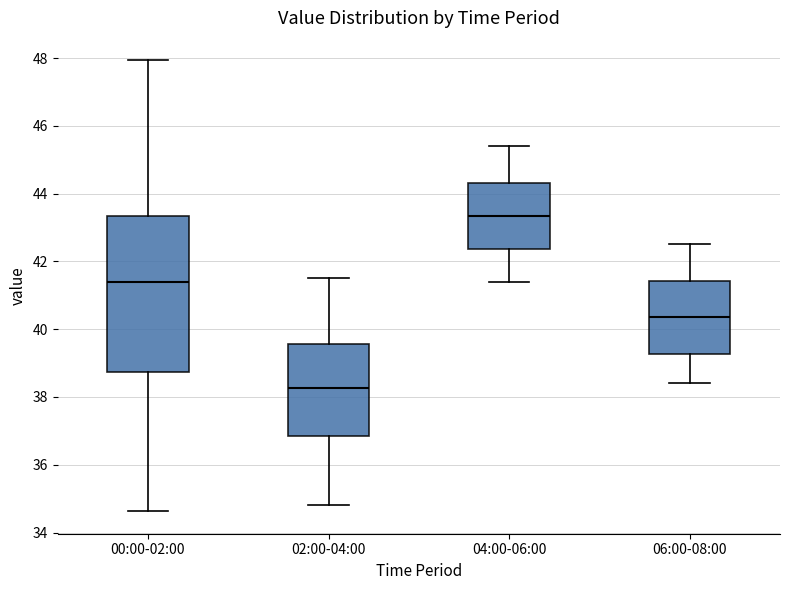

Reading left to right, read every box against the y-axis: the position of its median line, the range the box covers, and the ends of its whiskers. The values are not printed on the chart, so give them approximately, as read against the axis.

00:00-02:00: median 41.4, box 38.8 to 43.4, whiskers 34.6 to 48.0
02:00-04:00: median 38.2, box 36.8 to 39.6, whiskers 34.8 to 41.6
04:00-06:00: median 43.4, box 42.4 to 44.4, whiskers 41.4 to 45.4
06:00-08:00: median 40.4, box 39.2 to 41.4, whiskers 38.4 to 42.6